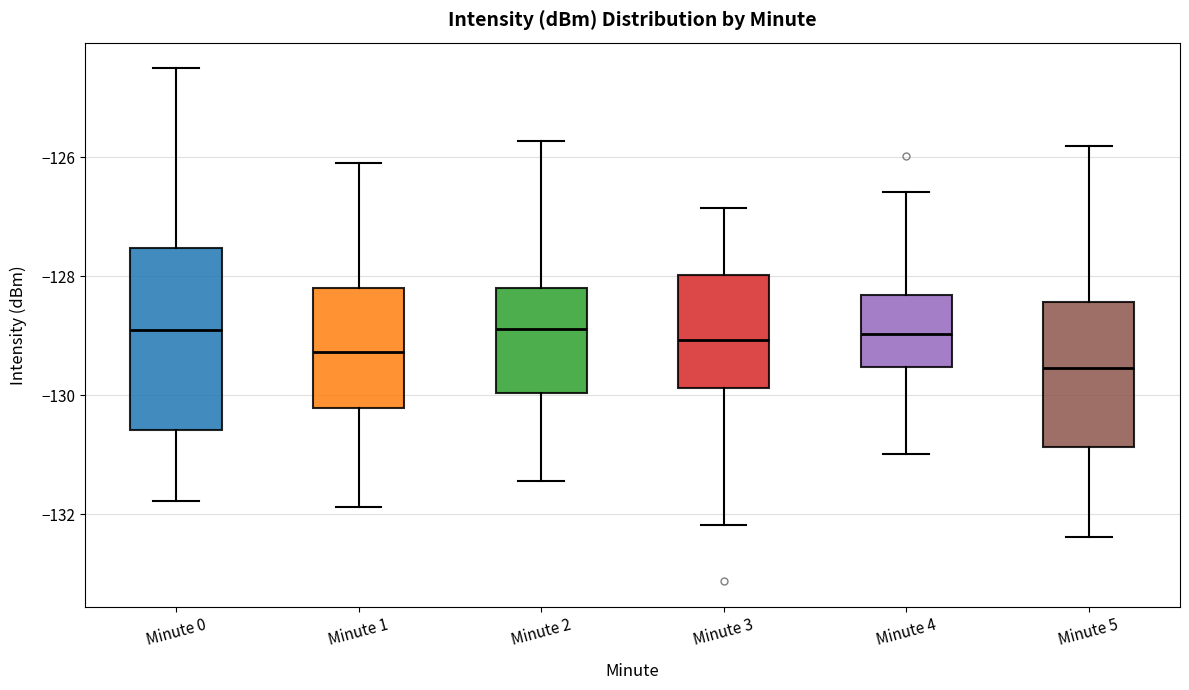

Which box has the lowest median line?

Minute 5